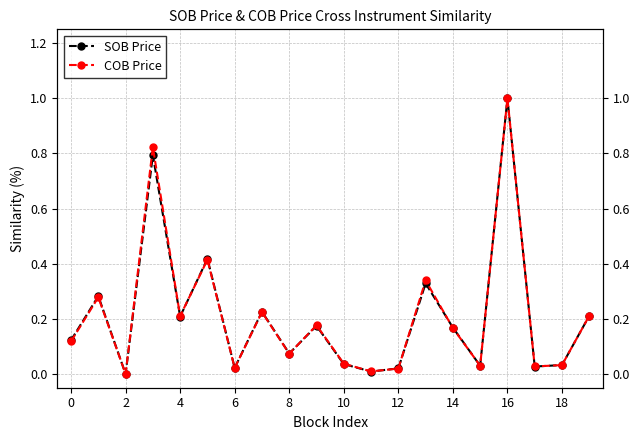

The value of COB Price at 6 is 0.0. True or false?

False